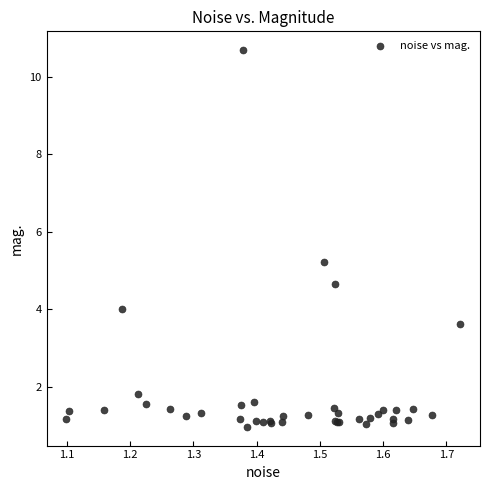

What Y value in the scatter plot is closest to 5?

5.2